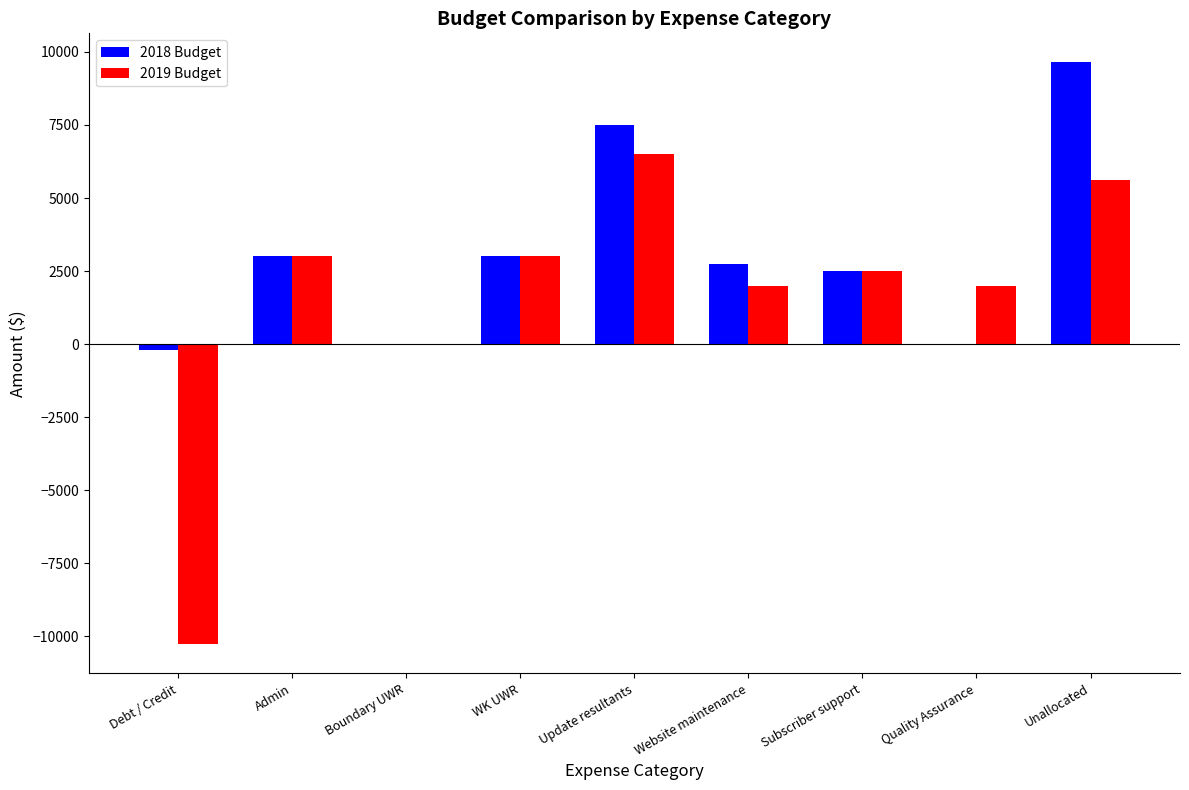

Which series changed the most between Debt / Credit and Subscriber support?

2019 Budget